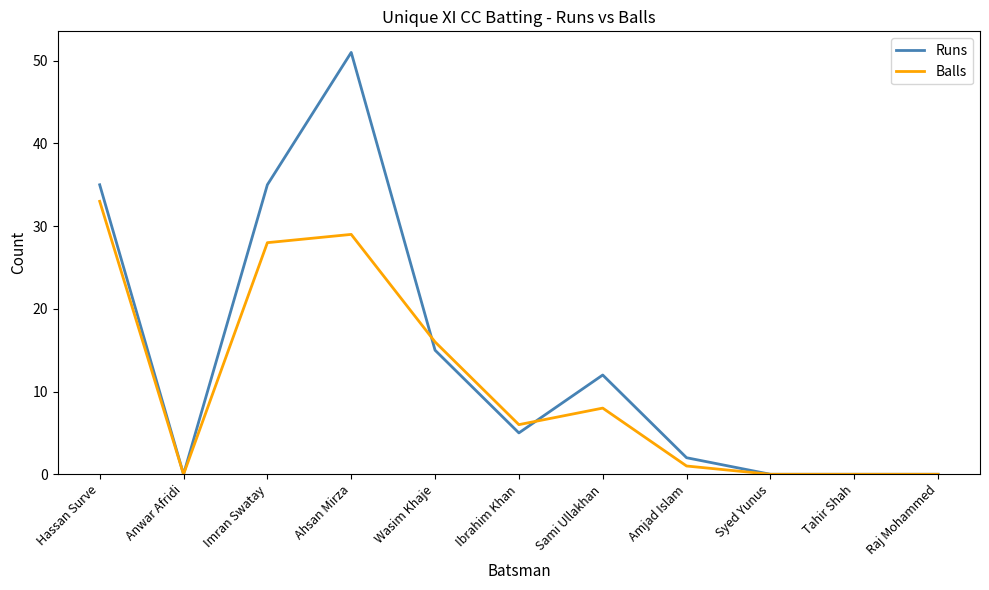

At which category is the sum across all series the highest?

Ahsan Mirza